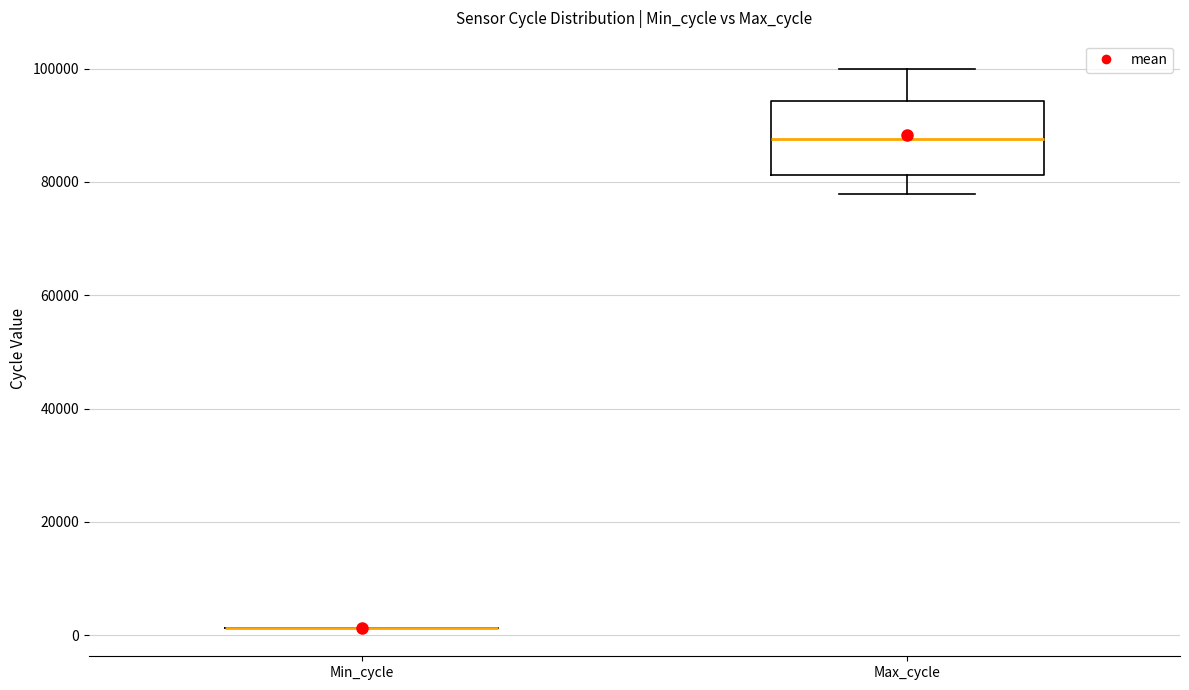

Where does the lower whisker of the box for Max_cycle end on the y-axis? The values are not printed on the chart, so give them approximately, as read against the axis.

78000